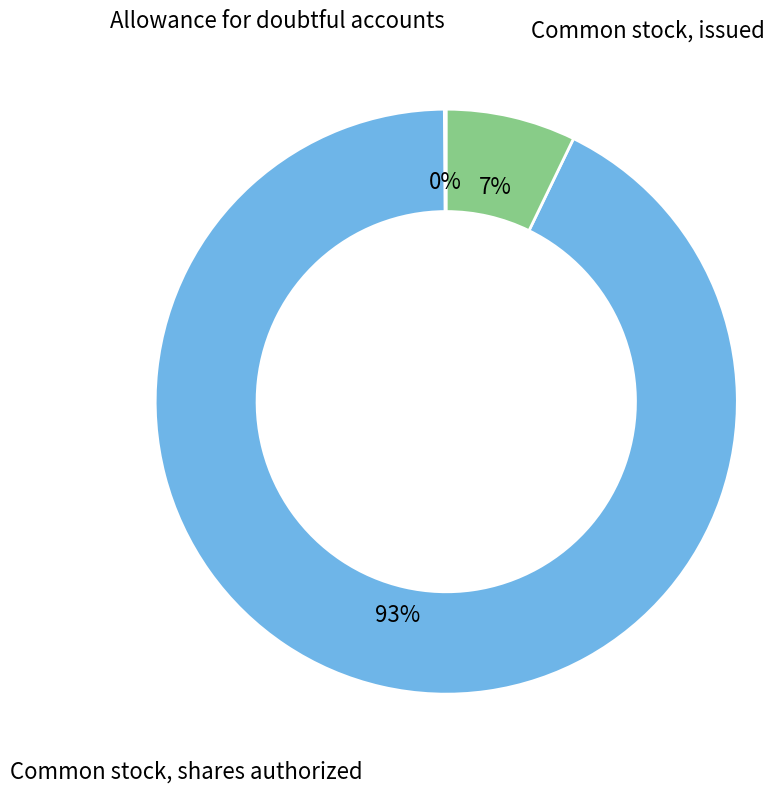

To the nearest percent, what is the average slice percentage?

33%